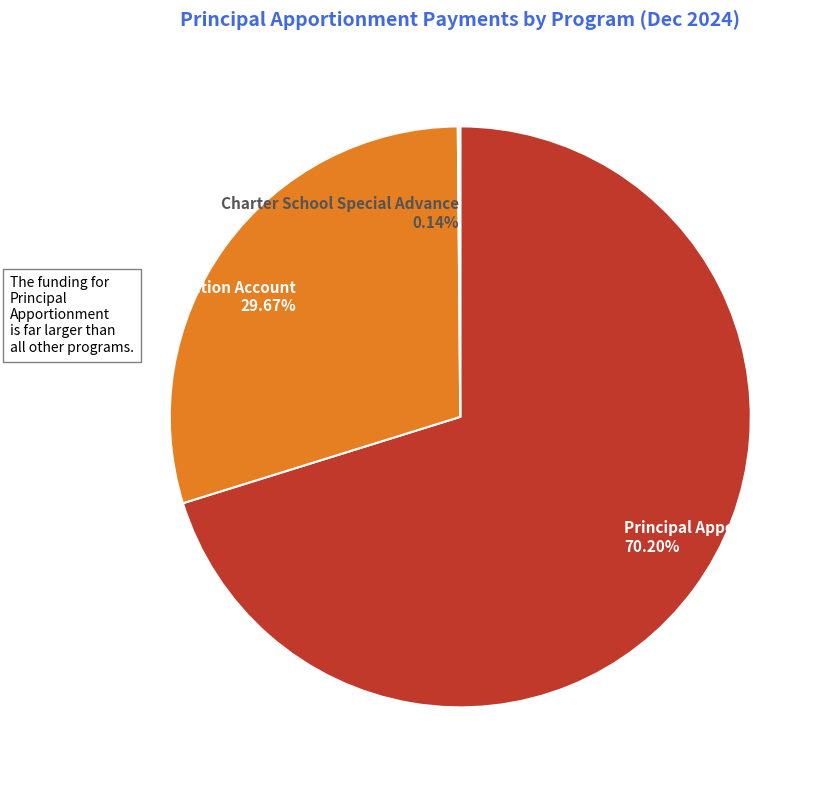

Which has a higher value, Principal Apportionment or Education Protection Account?

Principal Apportionment